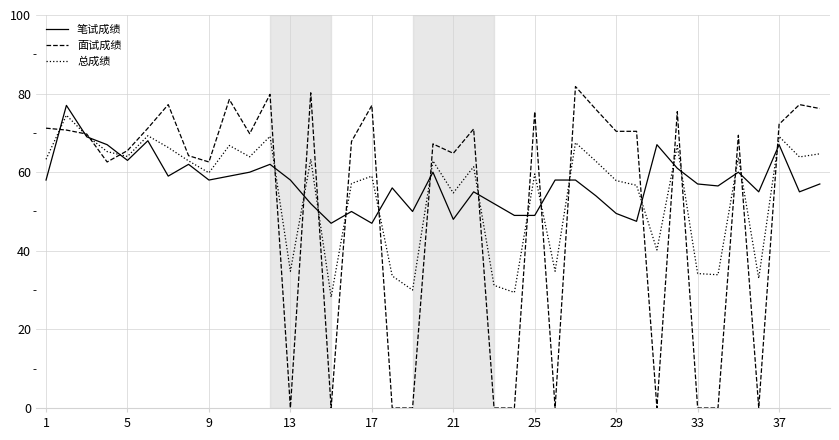

What is the maximum value for 总成绩?

74.5